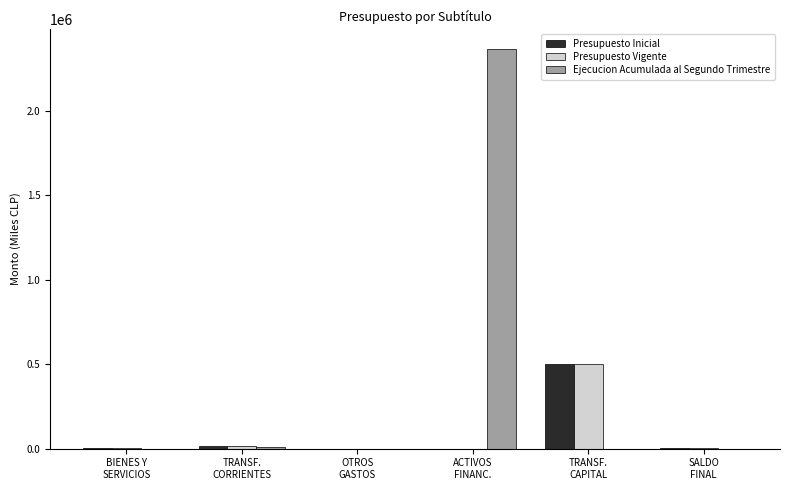

Where does the Presupuesto Vigente series first go above 2000?

TRANSF.
CORRIENTES